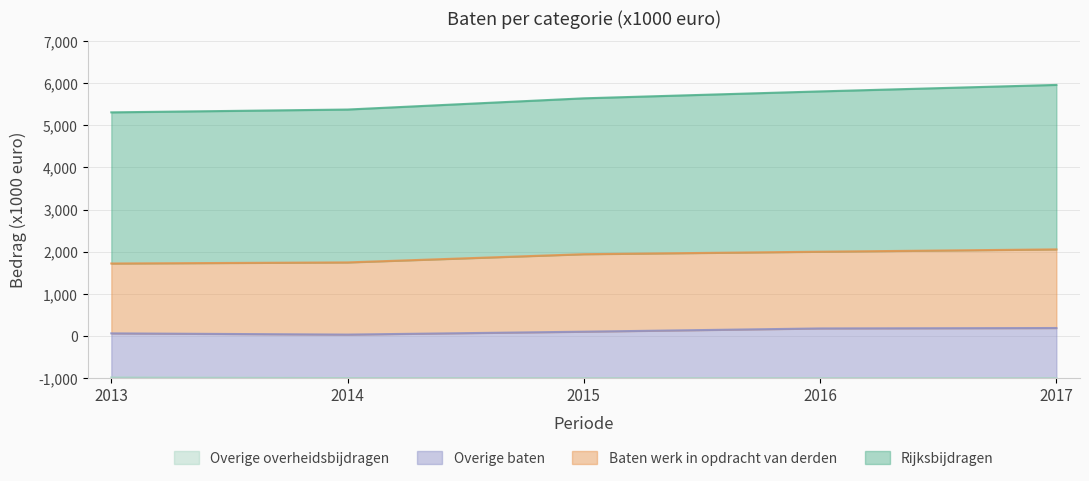

What is the difference between the second highest and second lowest values in the Overige baten series?

117